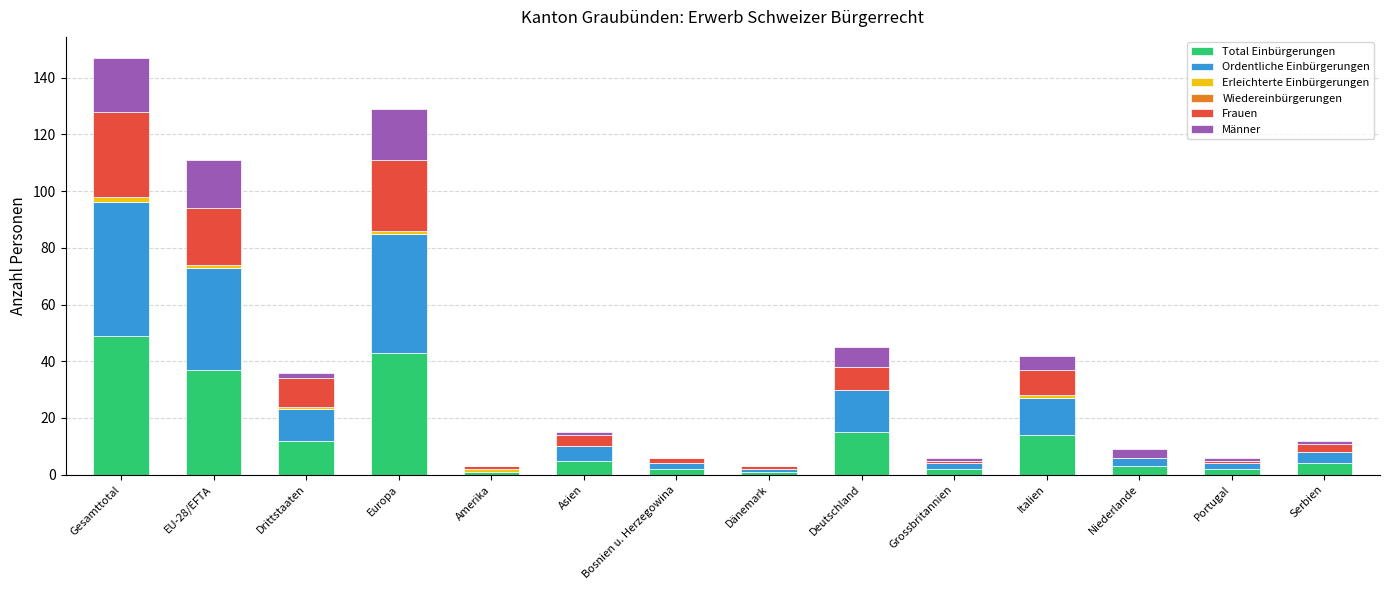

What is the sum of all Total Einbürgerungen values?

190